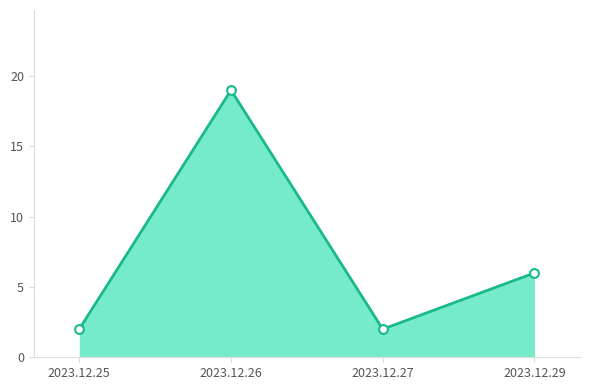

Between 2023.12.27 and 2023.12.29, which is larger?

2023.12.29